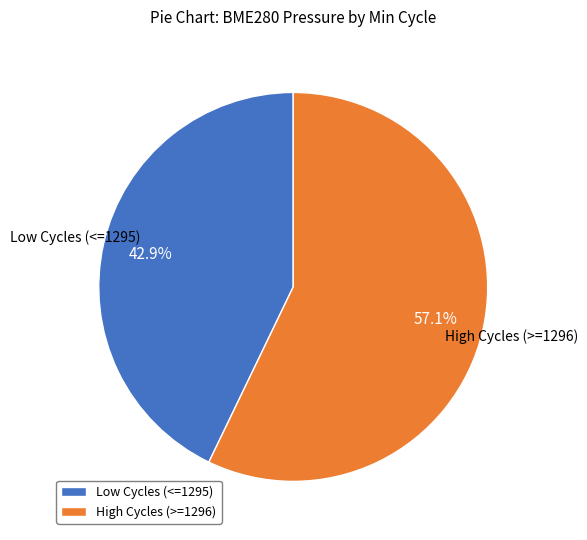

What portion of the pie excludes Low Cycles (<=1295)?

57.1%